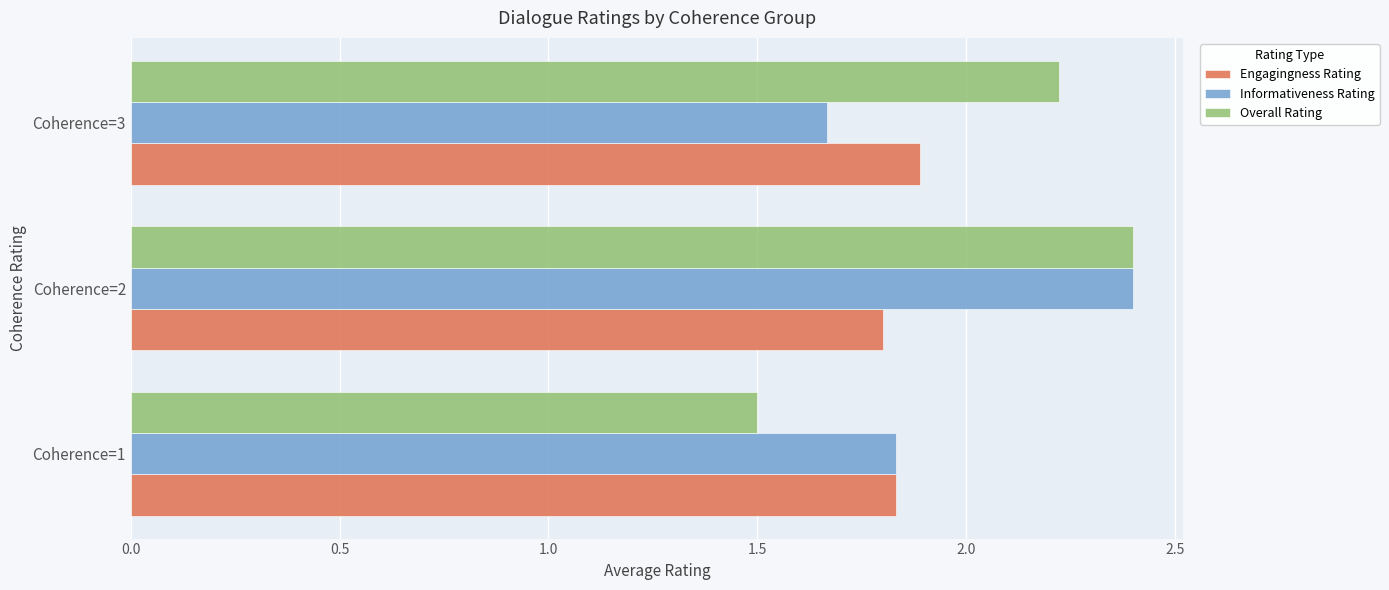

What is the sum of all Overall Rating values?

6.1